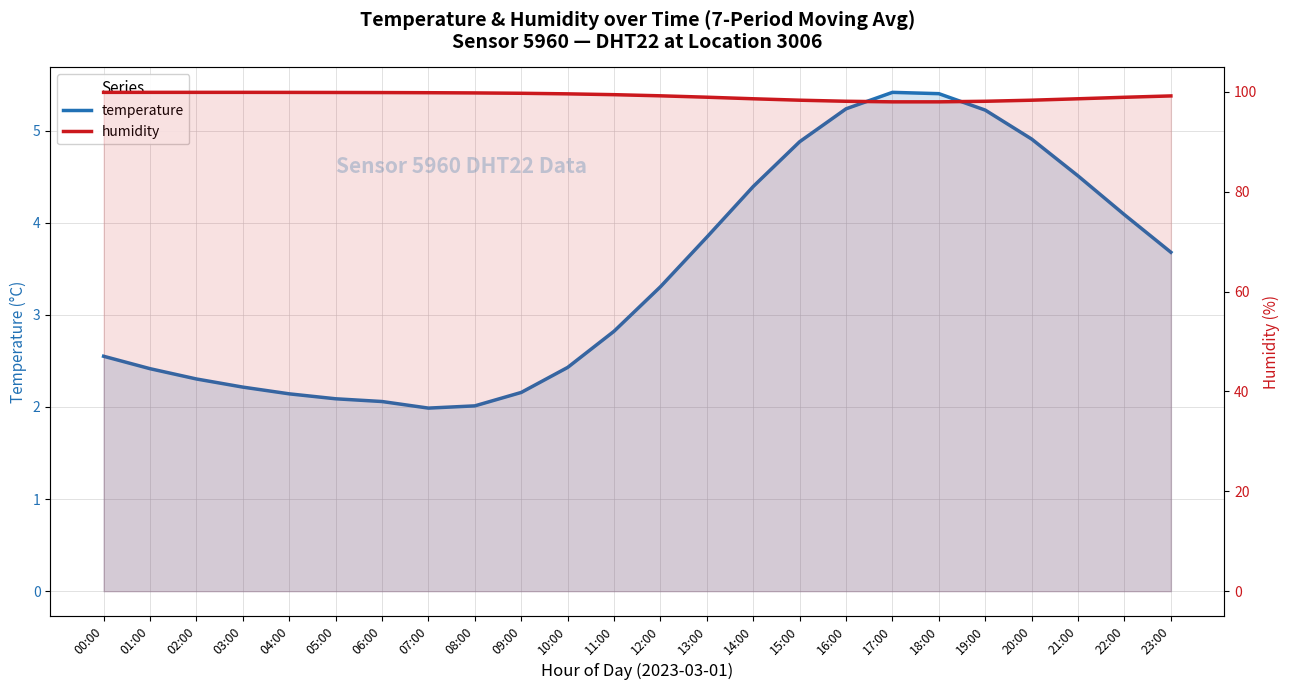

What is the maximum value for humidity?

99.9